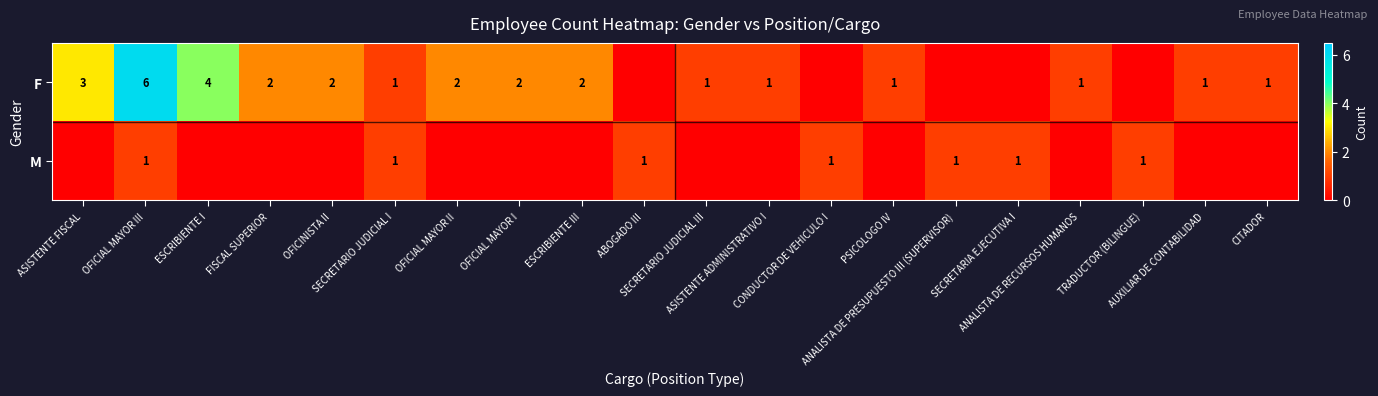

What is the maximum value shown in the chart?

6